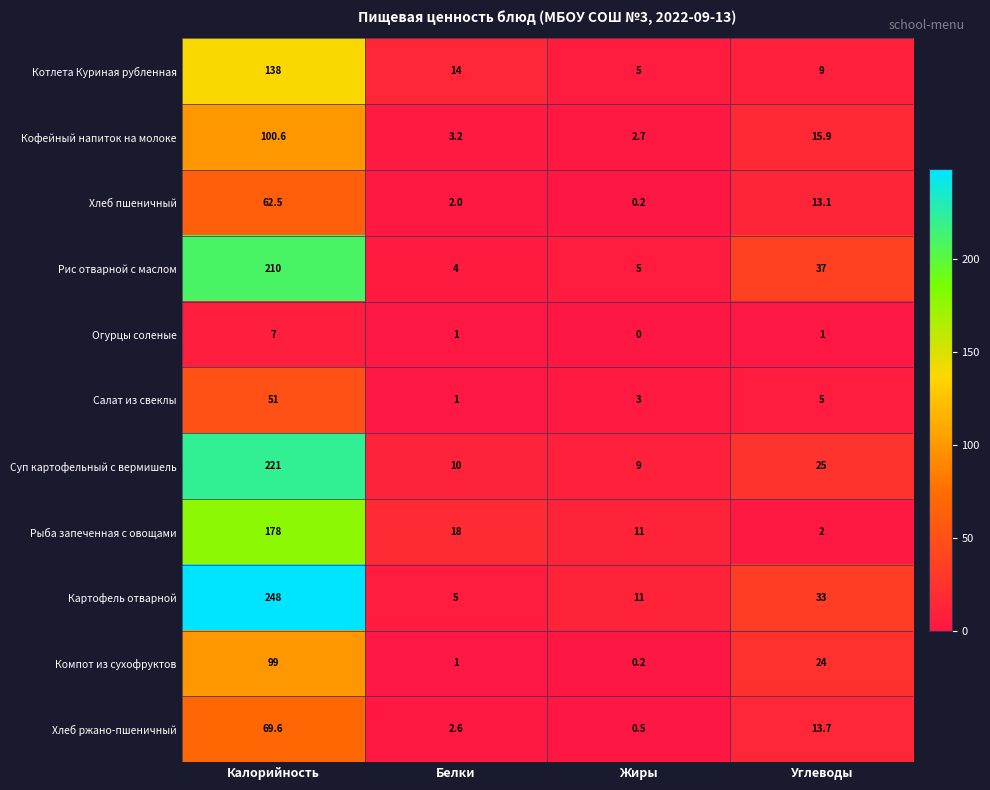

What is the difference between the maximum and second lowest values in the Рис отварной с маслом series?

205.0